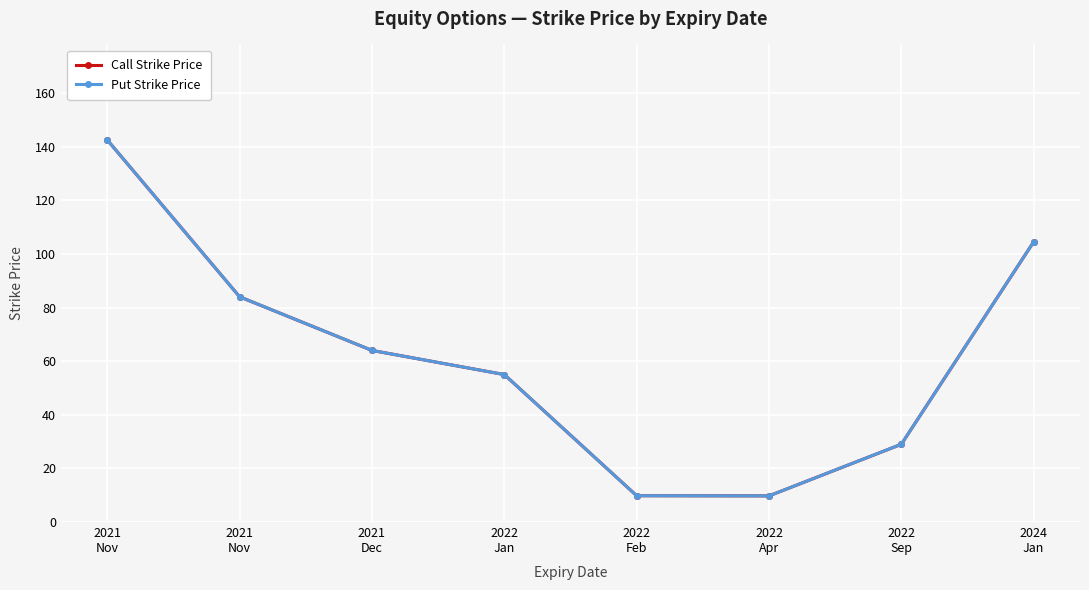

Is the value of Call Strike Price at 2022
Sep greater than the value of Put Strike Price at 2024
Jan?

No